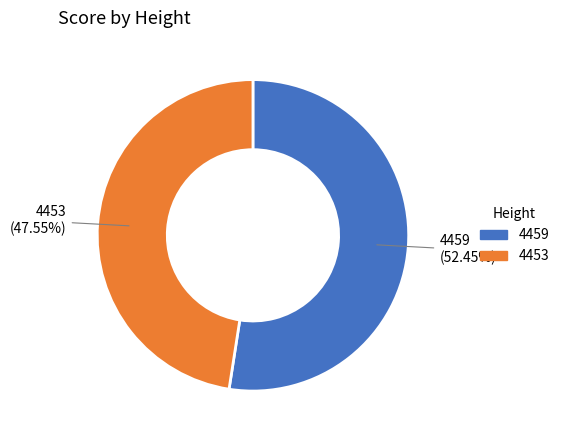

Which slice is the smallest?

4453